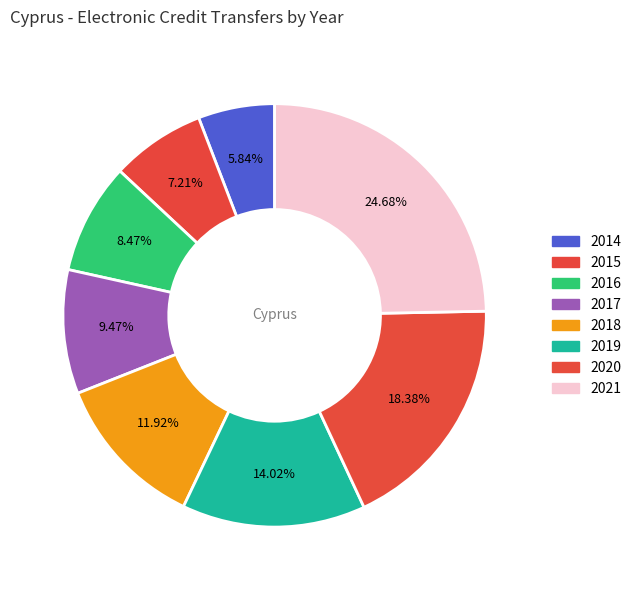

Which category has the biggest portion of the pie?

2021